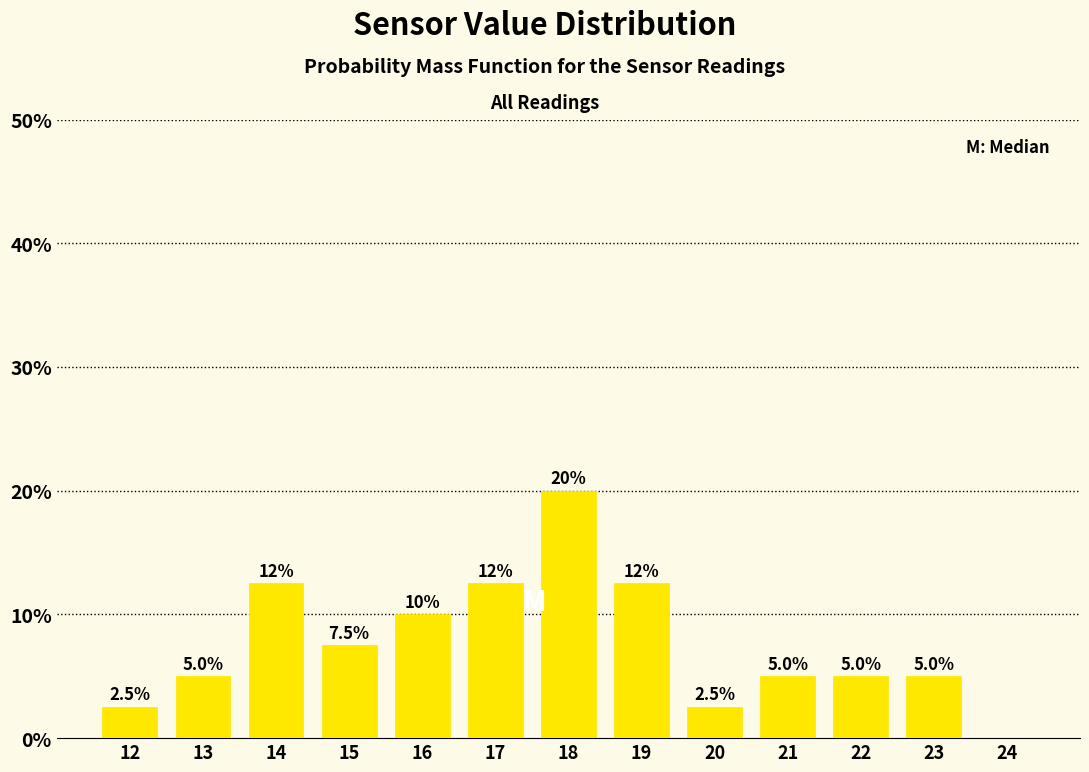

Which range on the x-axis has the tallest bar?

17.5 to 18.5